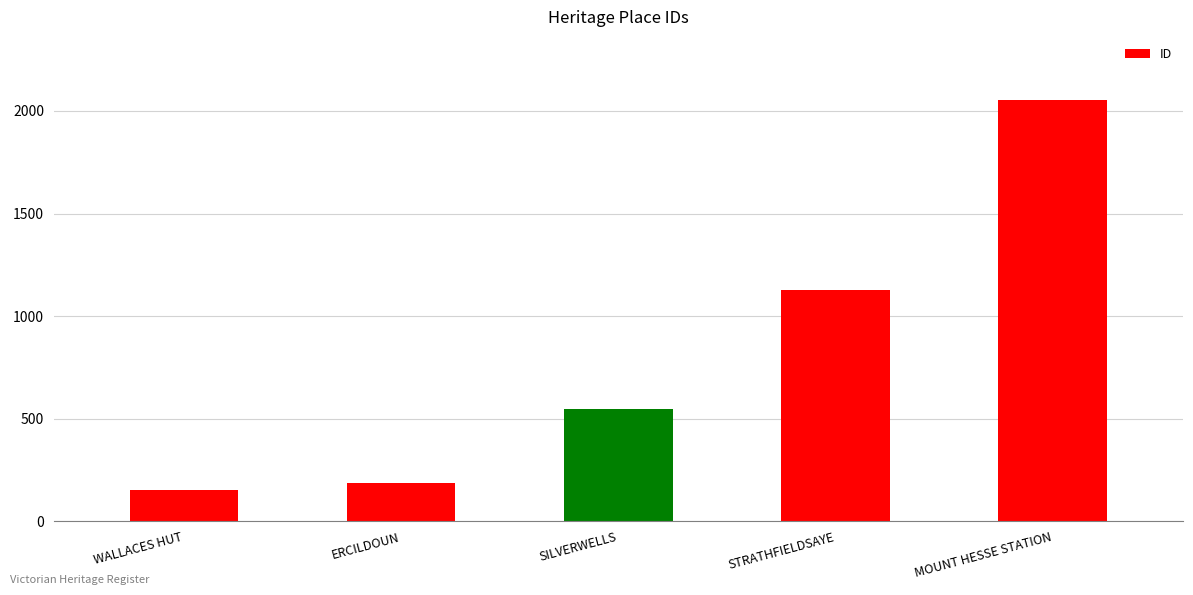

The value at ERCILDOUN is 184. True or false?

True